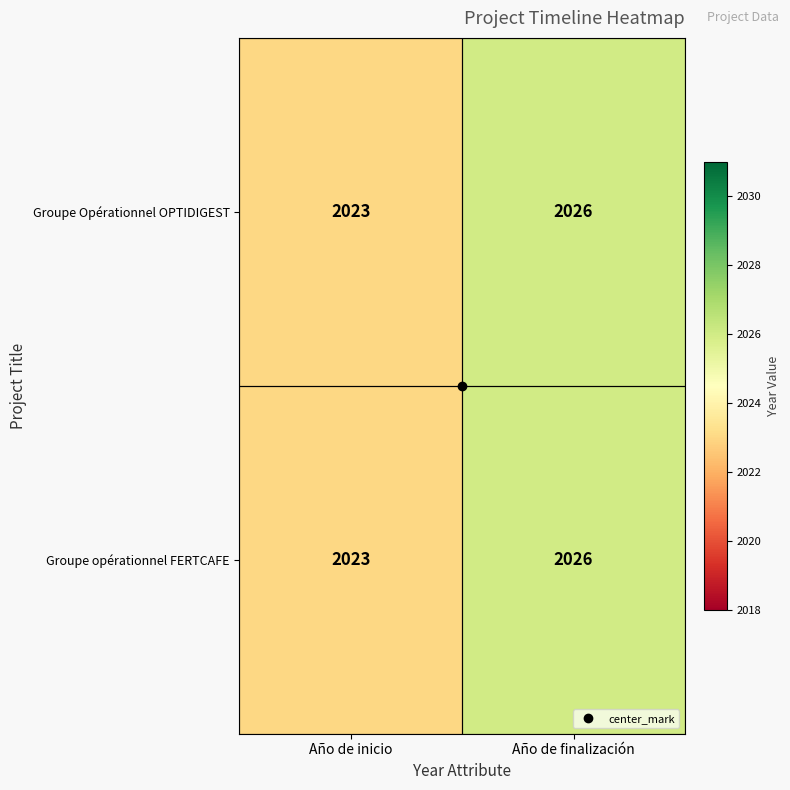

Which label corresponds to the smallest value in the chart?

Año de inicio